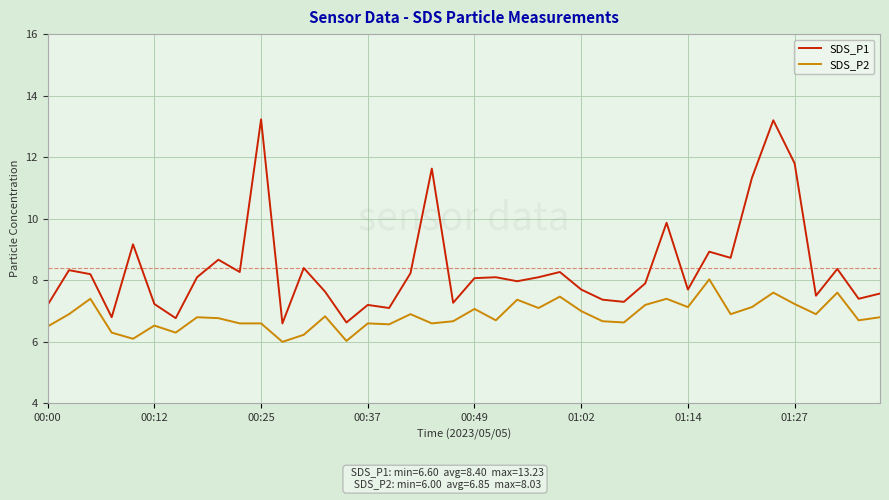

What is the highest value of the SDS_P1 series?

13.2